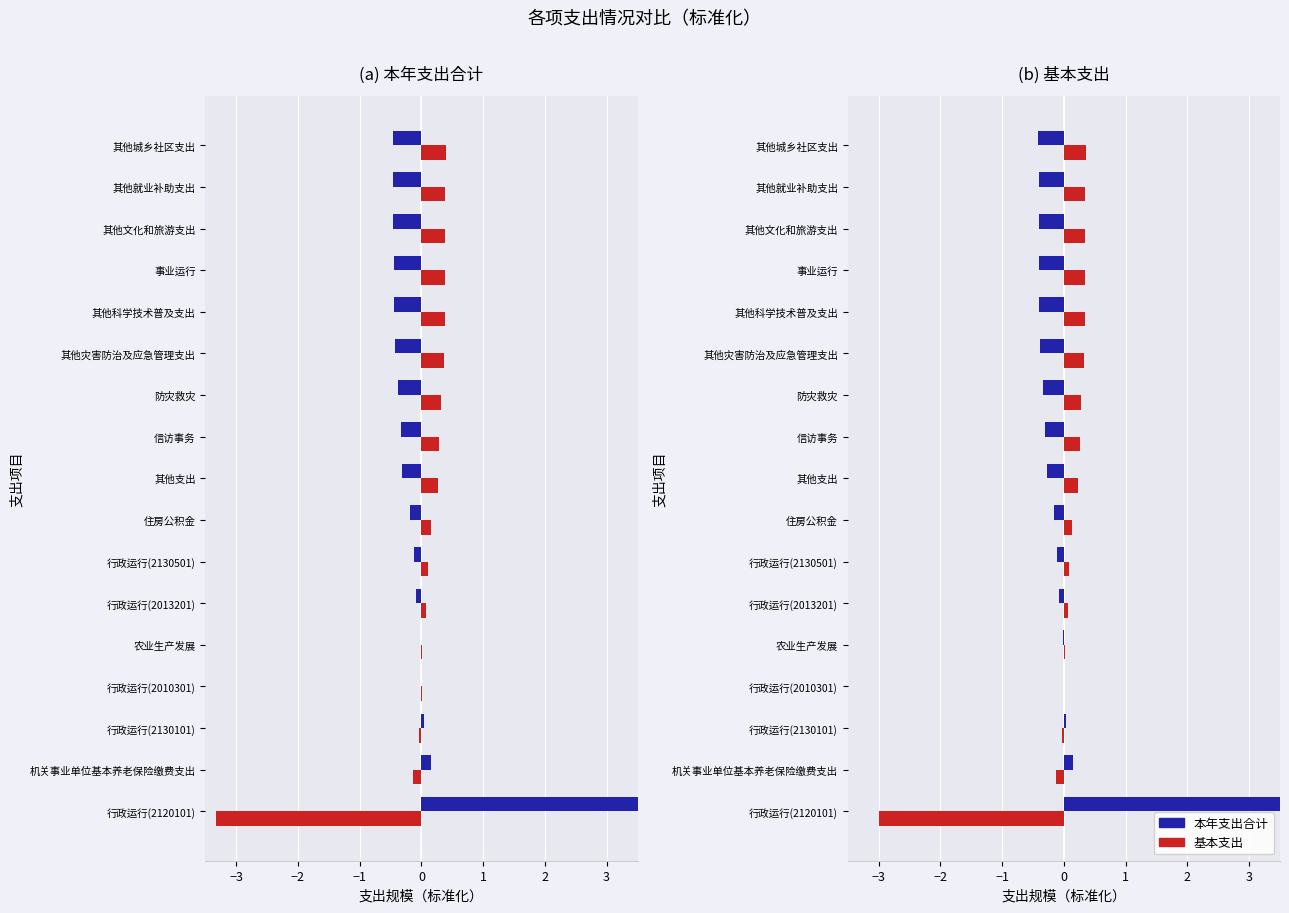

The value of 本年支出合计 at 其他灾害防治及应急管理支出 is -0.1. True or false?

False